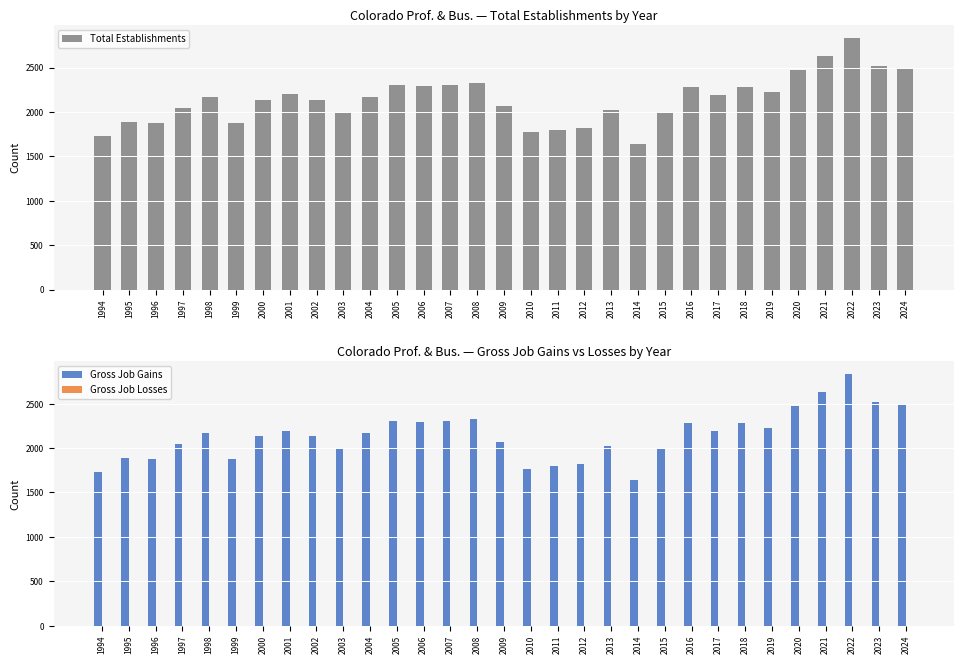

Is it true that Gross Job Losses equals 0 at 2021?

True